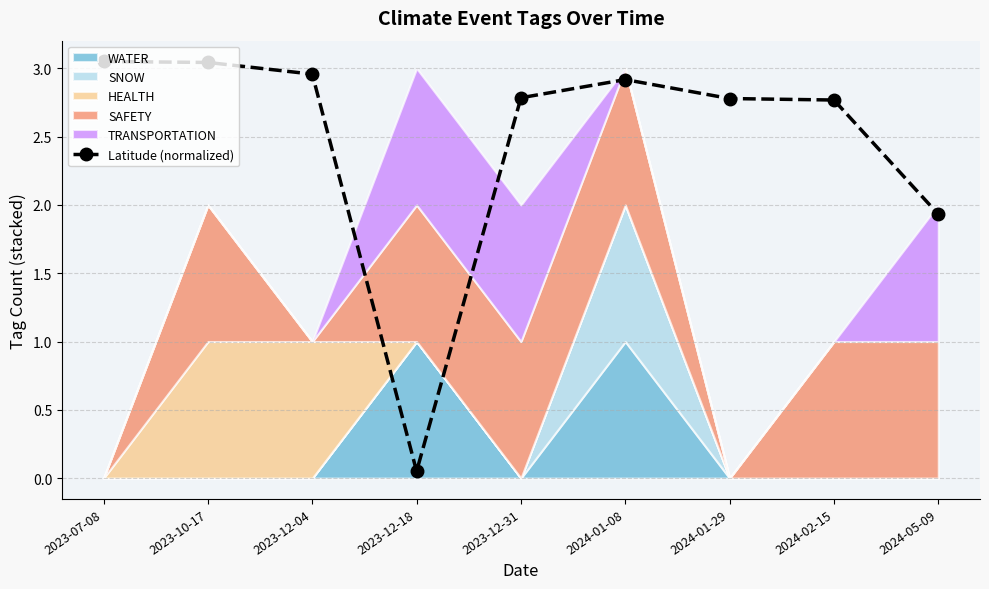

Which has a higher value, 2023-12-18 or 2023-12-04?

2023-12-04